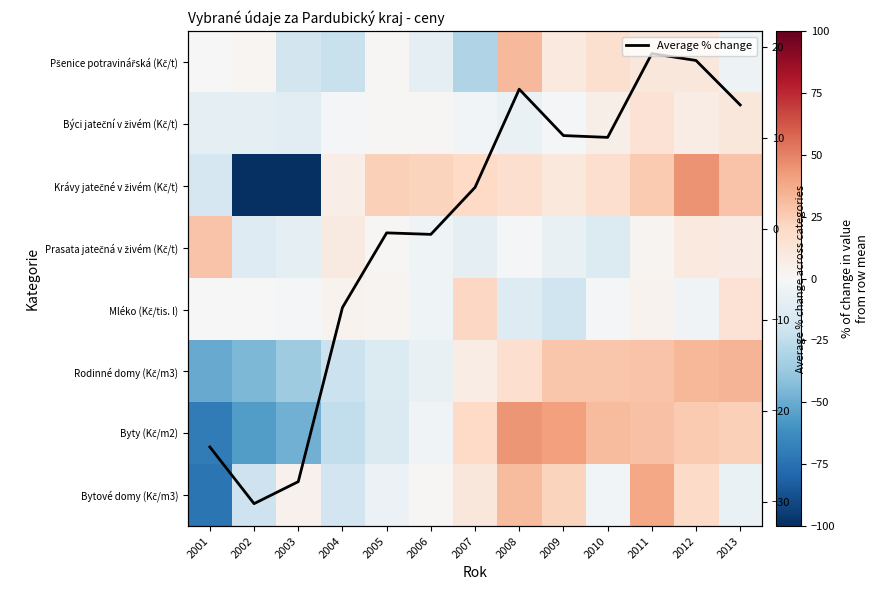

What is the maximum value for Average % change?

19.2